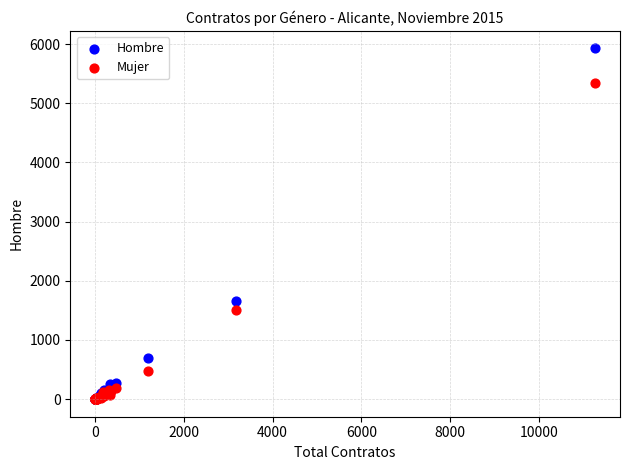

In the Hombre series, what Y value is closest to 2963?

1653